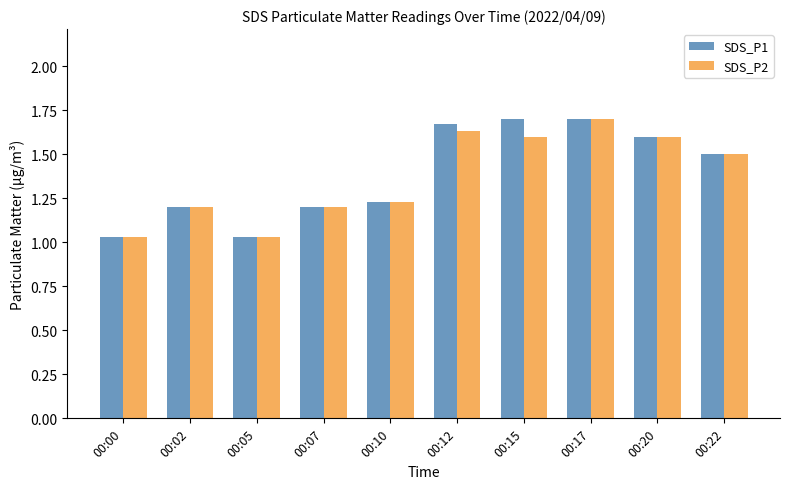

Which series changed the most between 00:07 and 00:12?

SDS_P1